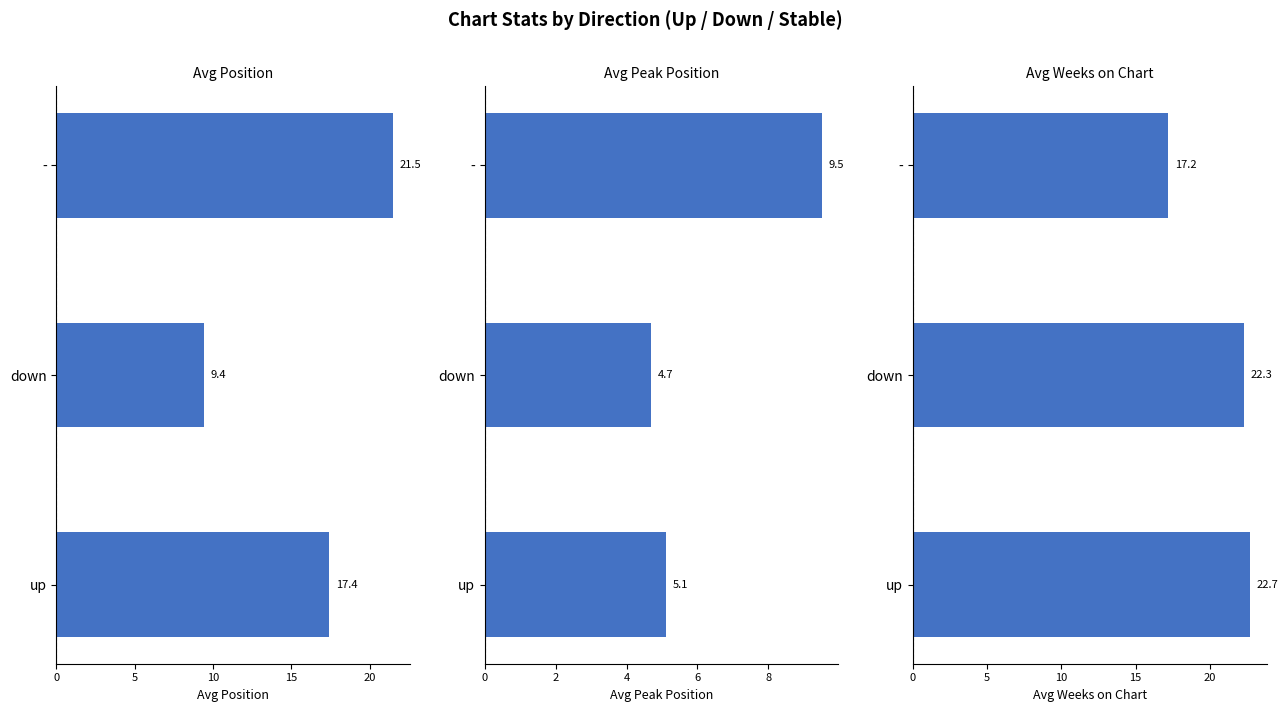

What is the value of the Avg Peak Position bar at the 1st from the left?

5.1